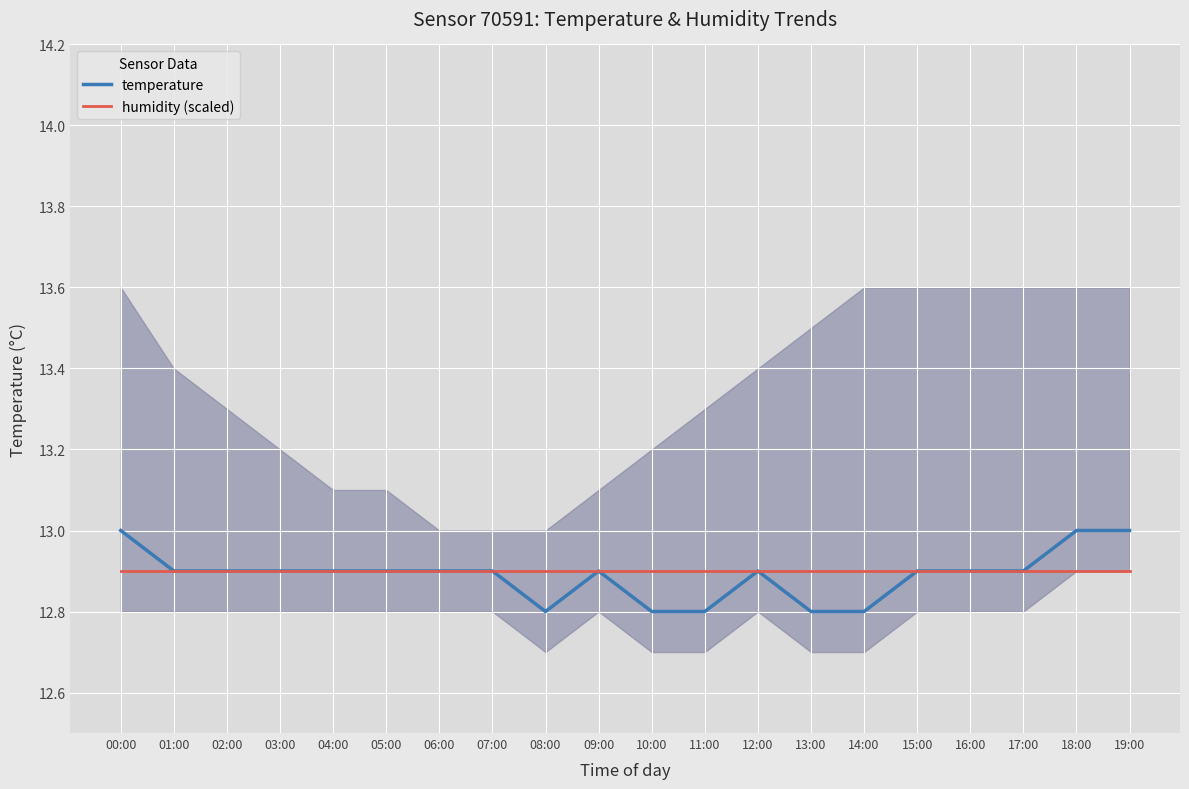

Rank the series by their maximum value, from highest to lowest.

temperature, humidity (scaled)